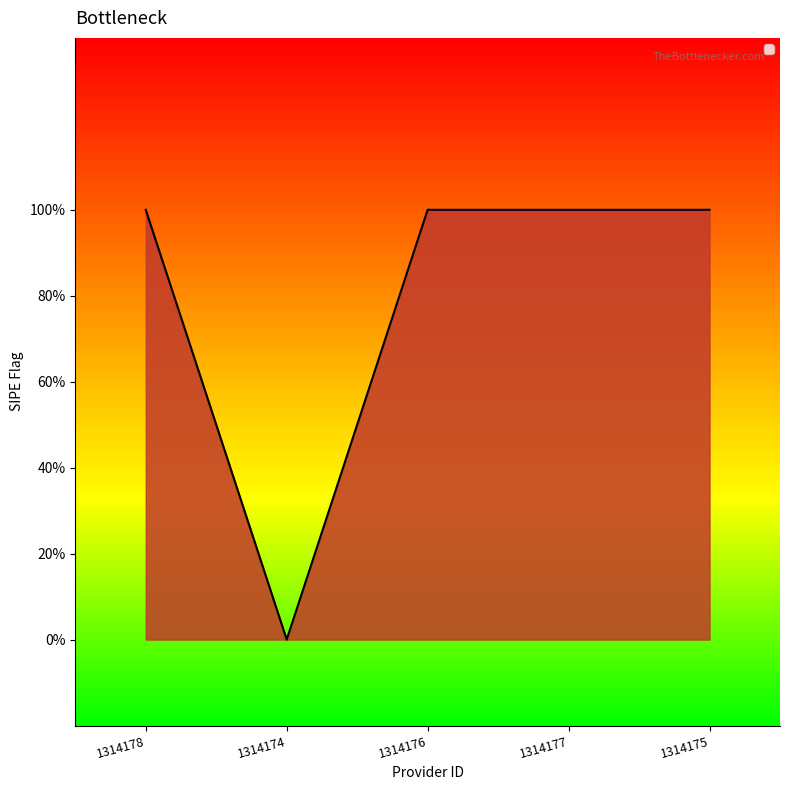

What is the sum of the values at 1314177 and 1314174?

1